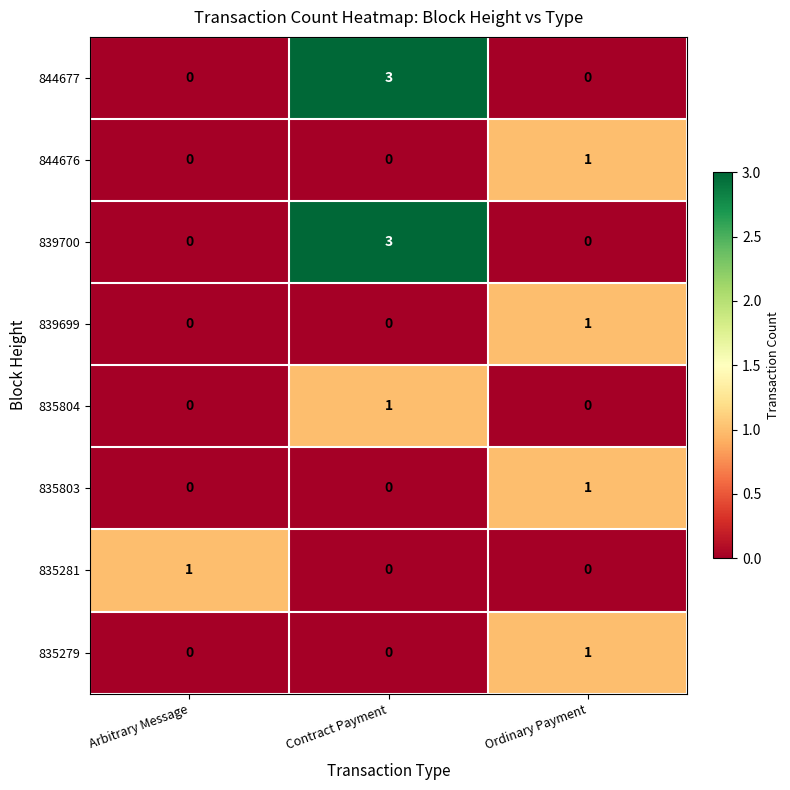

Reading left to right, transcribe all the data shown in this chart.

844677: 0	3	0
844676: 0	0	1
839700: 0	3	0
839699: 0	0	1
835804: 0	1	0
835803: 0	0	1
835281: 1	0	0
835279: 0	0	1